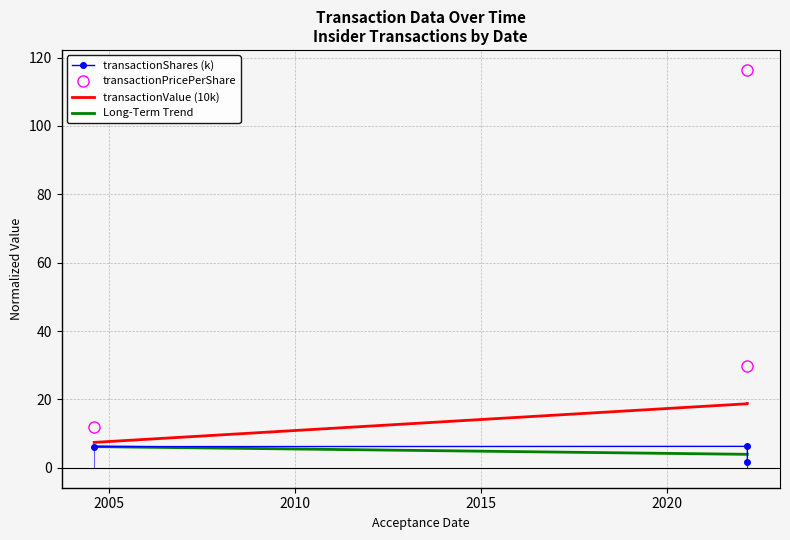

What is the highest value of the Long-Term Trend series?

6.2